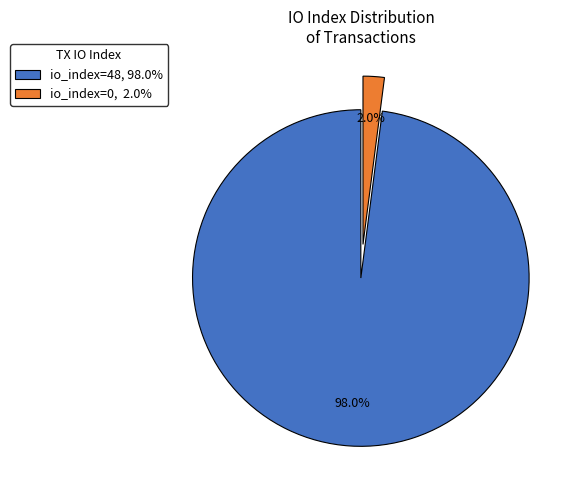

To the nearest percent, what percentage of the pie is io_index=48?

98%